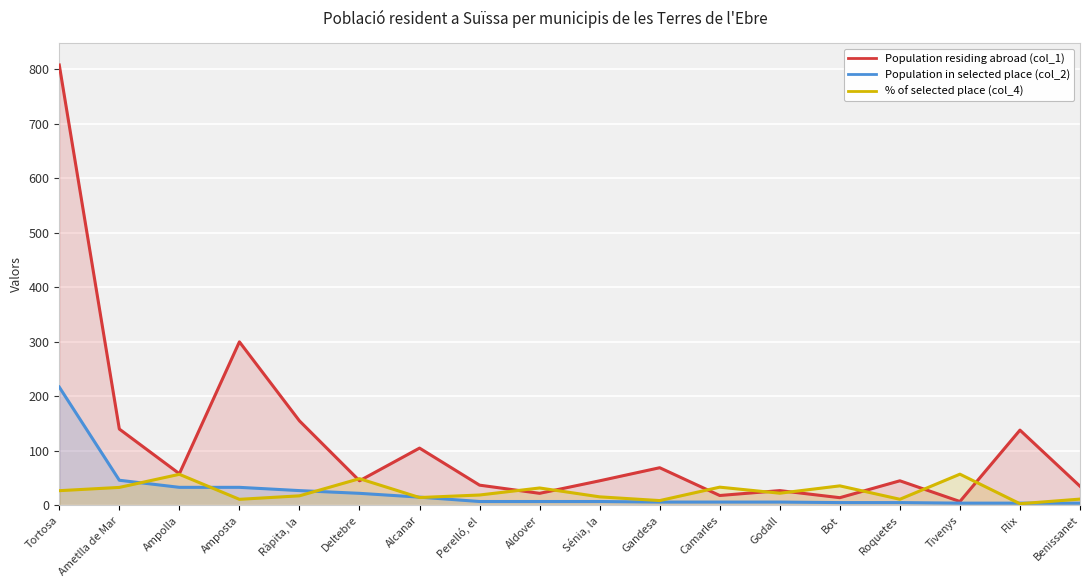

At which category is the sum across all series the highest?

Tortosa